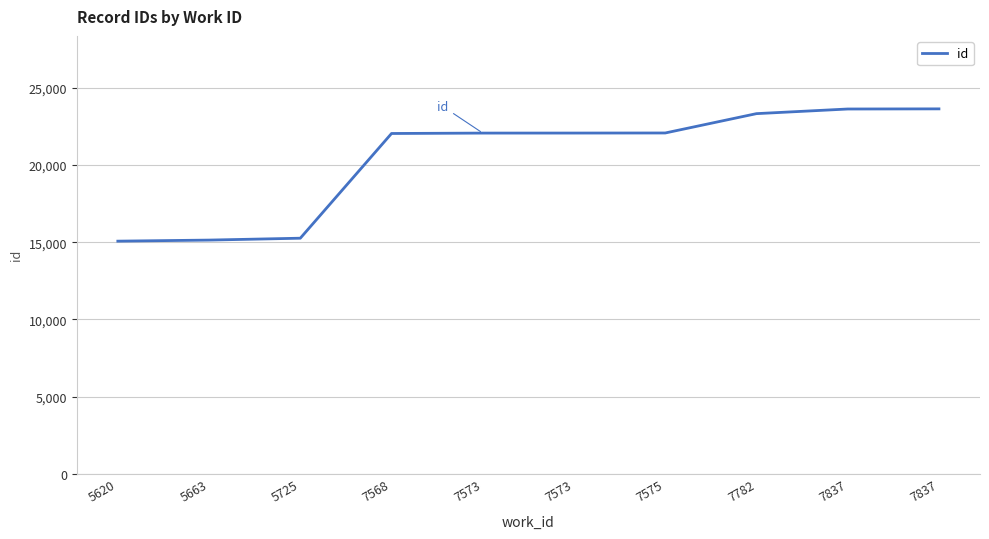

How many lines are shown in the chart?

1